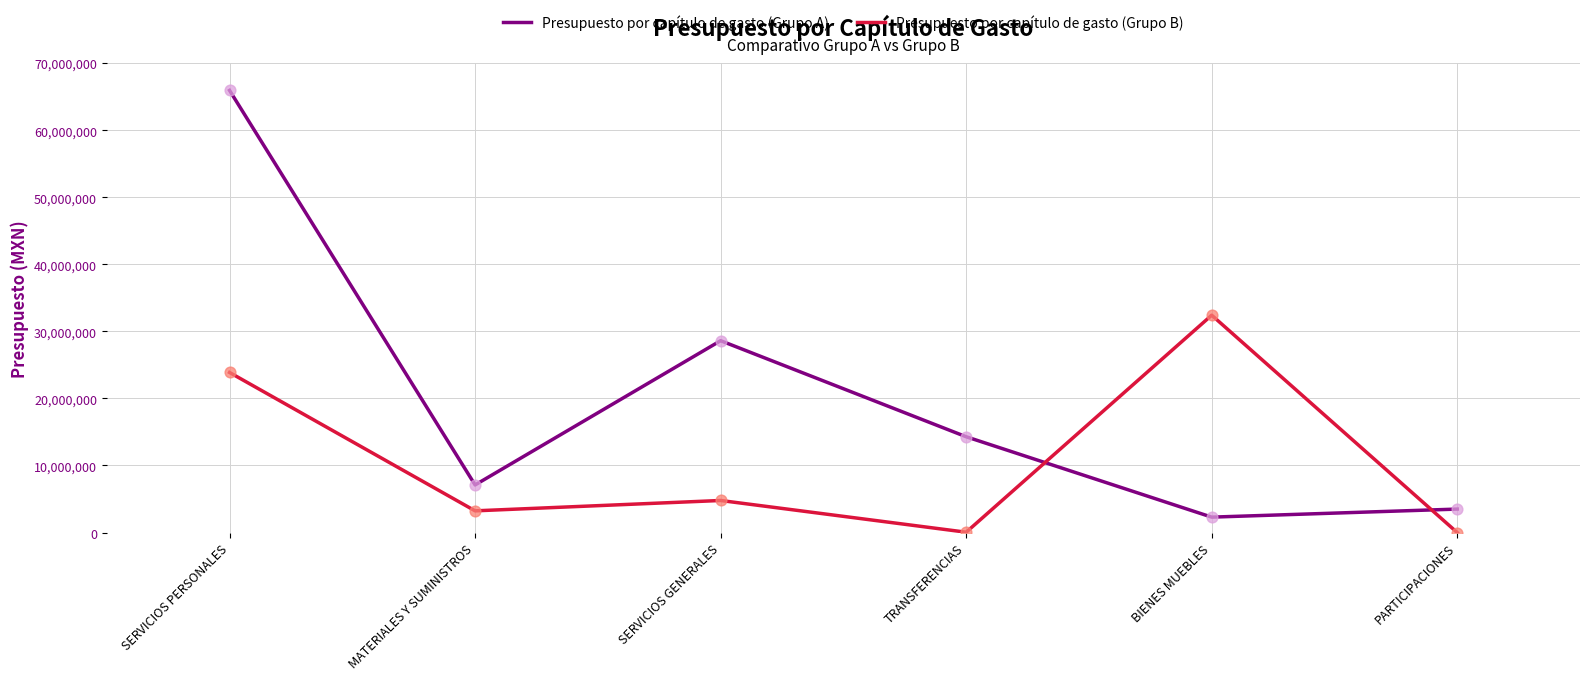

Which series changed the most between MATERIALES Y SUMINISTROS and PARTICIPACIONES?

Presupuesto por capítulo de gasto (Grupo A)